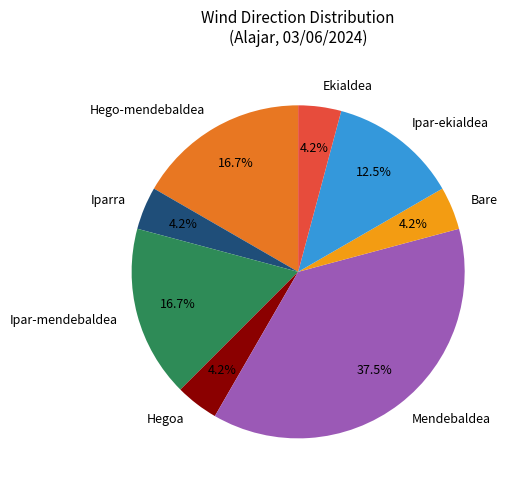

Which category has the biggest portion of the pie?

Mendebaldea